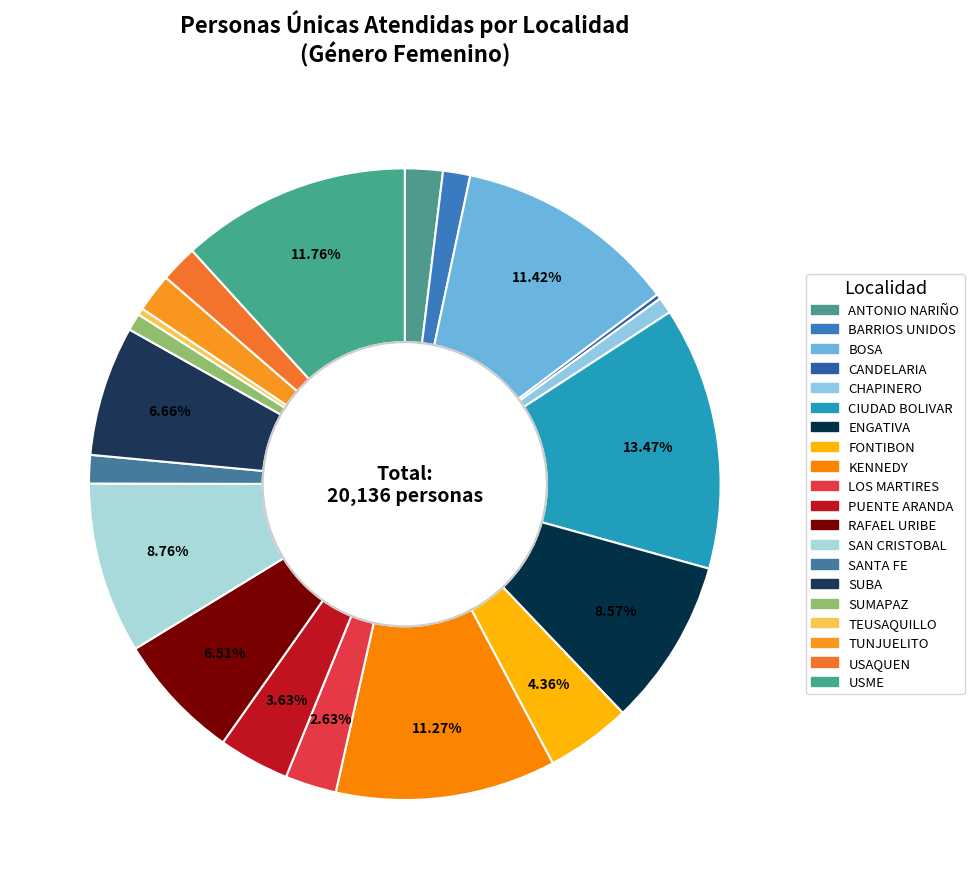

Count the number of slices in the pie.

20